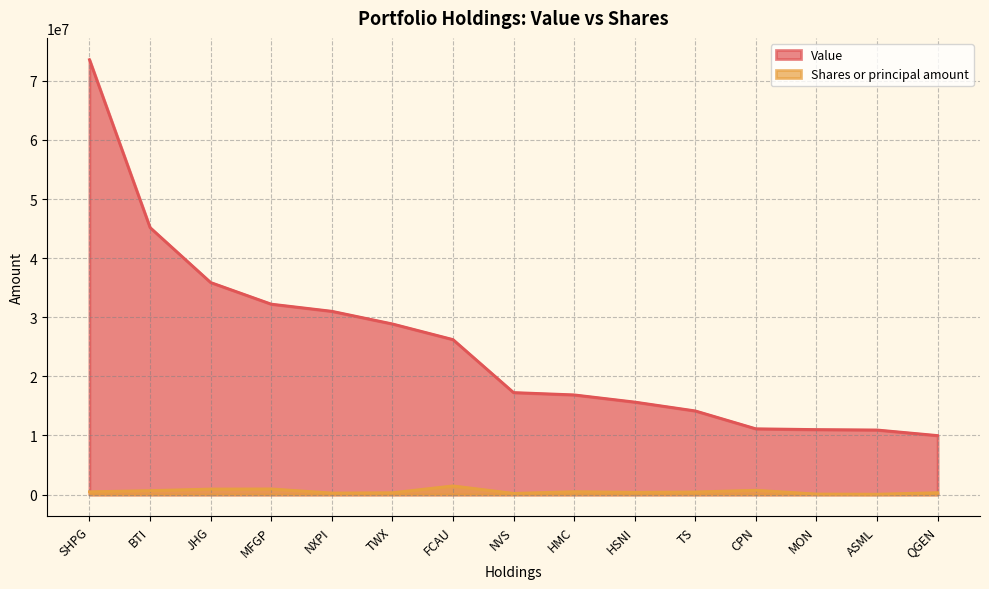

Reading left to right, extract all data points from this chart.

Value: 73598000	45190000	35893000	32233000	31024000	28883000	26236000	17267000	16876000	15661000	14164000	11137000	11004000	10935000	9991000
Shares or principal amount: 474460	674587	938144	959618	264964	315768	1470634	205668	495200	388145	444600	736098	94235	62912	323022